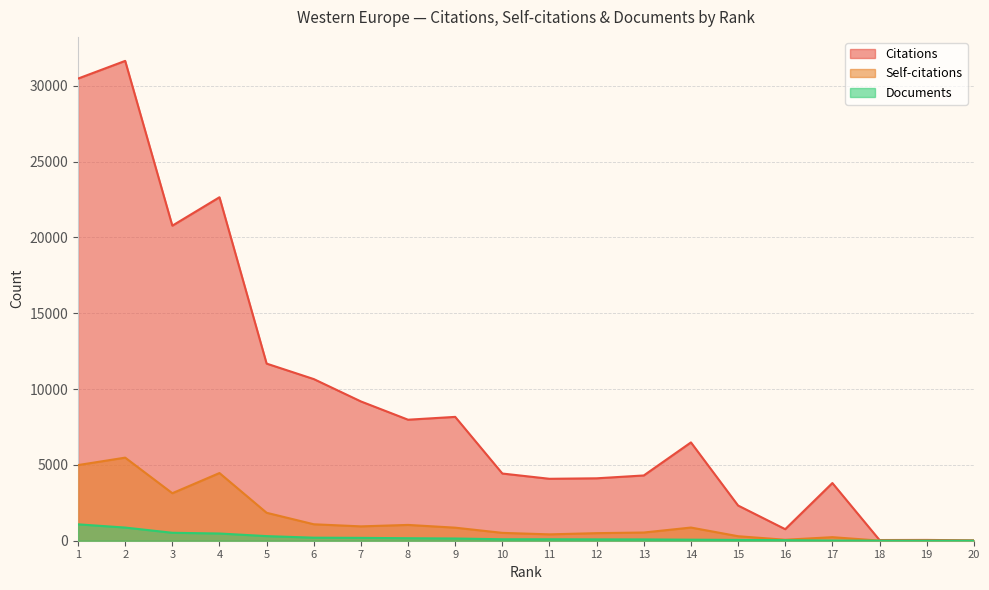

True or false: Citations and Documents intersect in this chart.

False